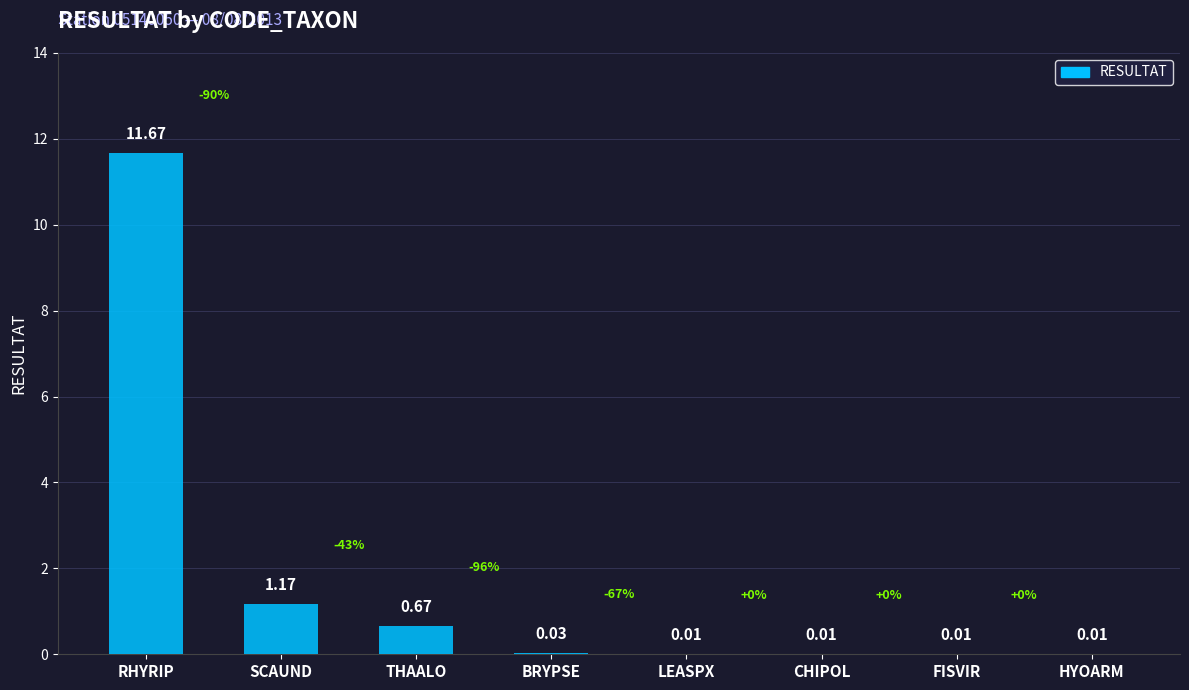

What is the change in value from RHYRIP to SCAUND?

-10.5